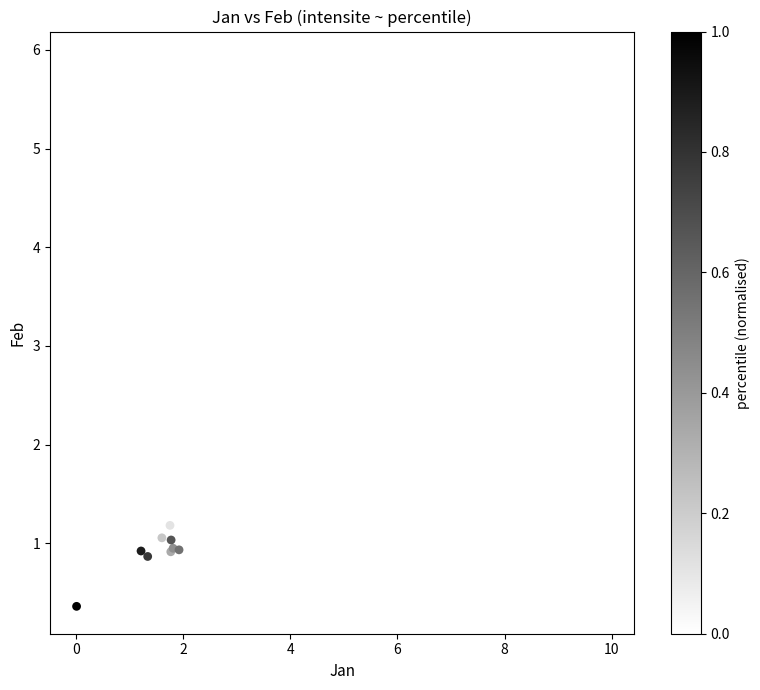

What Y value in the scatter plot is closest to 3?

1.2